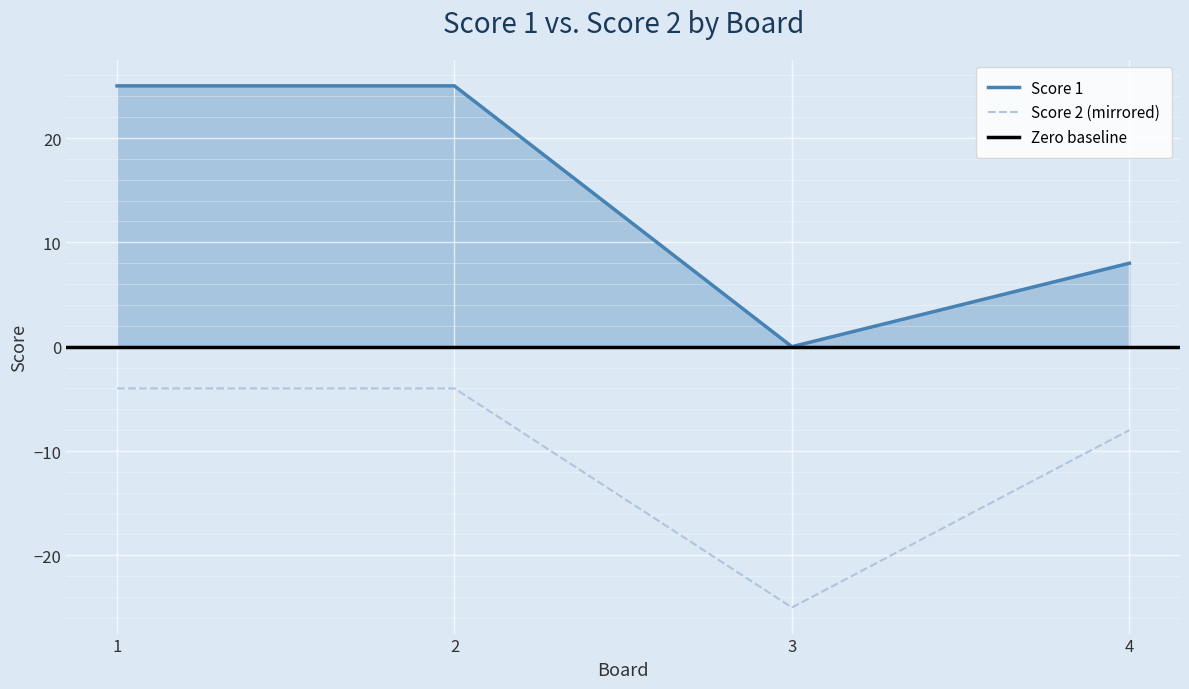

Between 2 and 4, which series saw the biggest shift?

Score 1